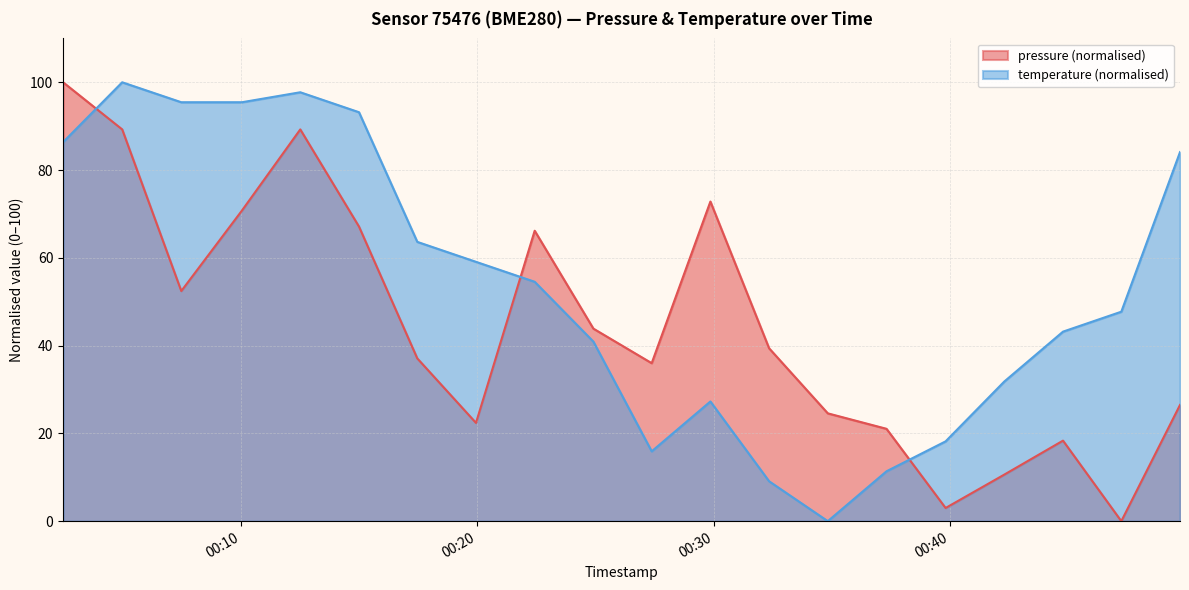

Rank the categories by pressure value from lowest to highest.

2023-04-07T00:47:15, 2023-04-07T00:39:49, 2023-04-07T00:42:18, 2023-04-07T00:44:47, 2023-04-07T00:37:19, 2023-04-07T00:19:57, 2023-04-07T00:34:50, 2023-04-07T00:49:44, 2023-04-07T00:27:23, 2023-04-07T00:17:28, 2023-04-07T00:32:21, 2023-04-07T00:24:55, 2023-04-07T00:07:29, 2023-04-07T00:22:26, 2023-04-07T00:15:00, 2023-04-07T00:10:03, 2023-04-07T00:29:52, 2023-04-07T00:04:59, 2023-04-07T00:12:31, 2023-04-07T00:02:29